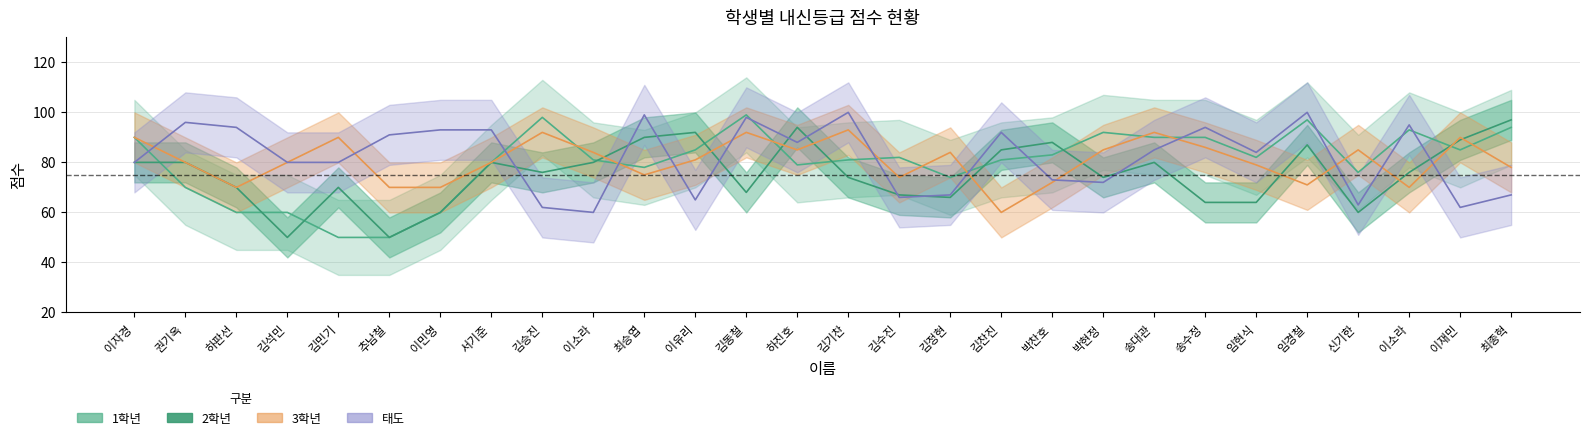

True or false: 2학년 and 1학년 intersect in this chart.

True